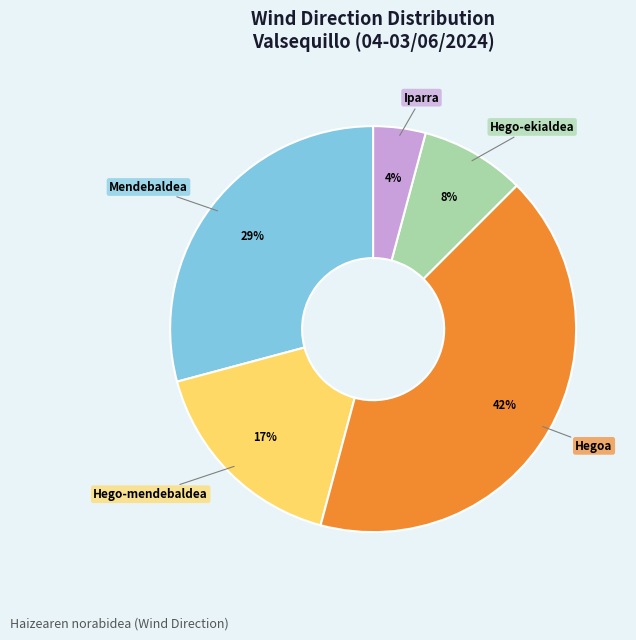

Which has a higher value, Hegoa or Mendebaldea?

Hegoa